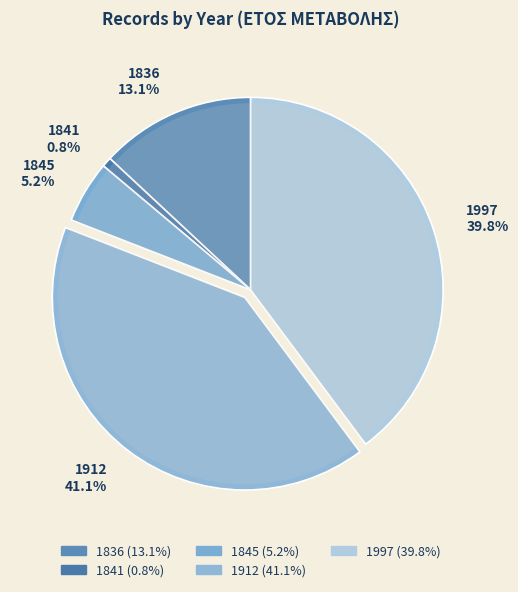

To the nearest percent, what portion does 1836 represent?

13%